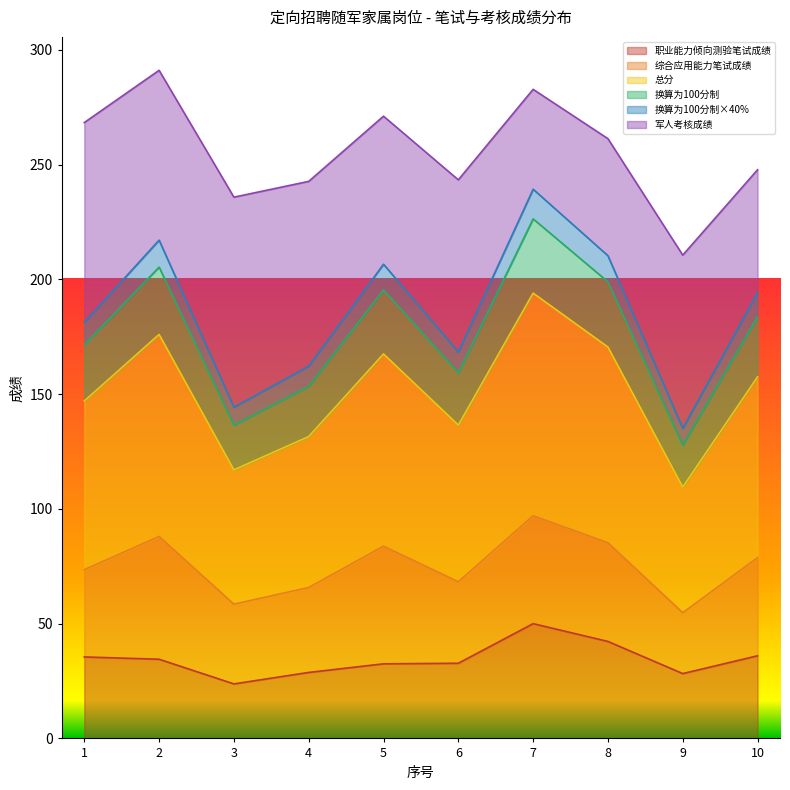

Which has a higher value, 7 or 9?

7